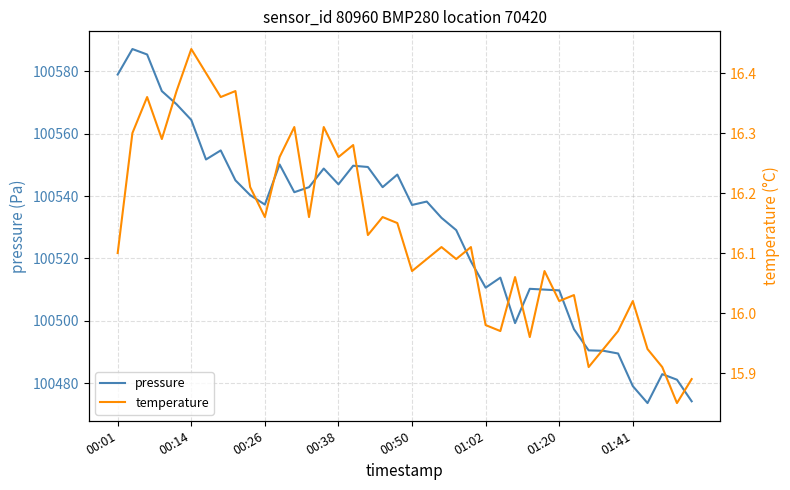

Which series changed the most between 18 and 26?

pressure